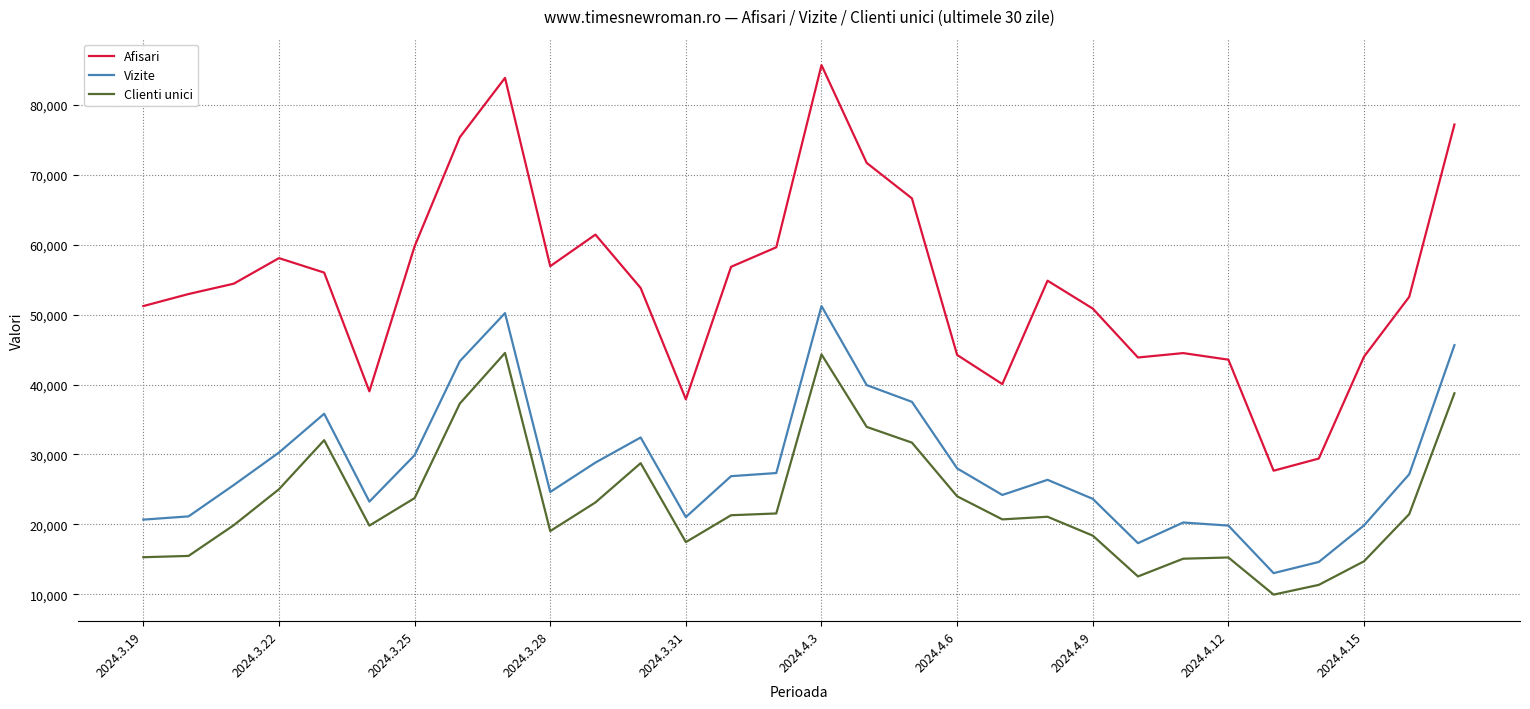

True or false: Clienti unici and Afisari intersect in this chart.

False